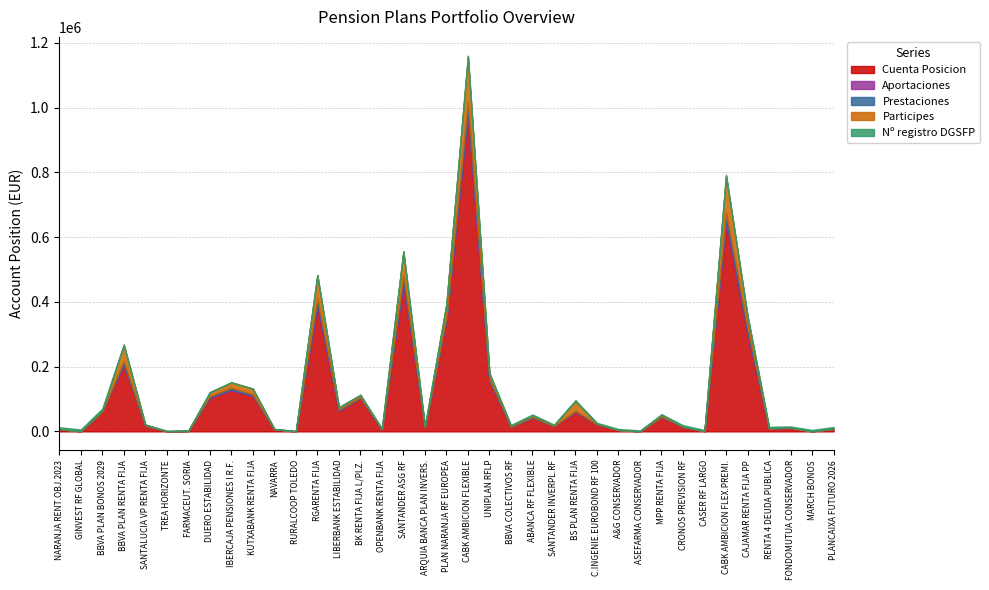

The Aportaciones series shows 0 at PLANCAIXA FUTURO 2026. True or false?

True